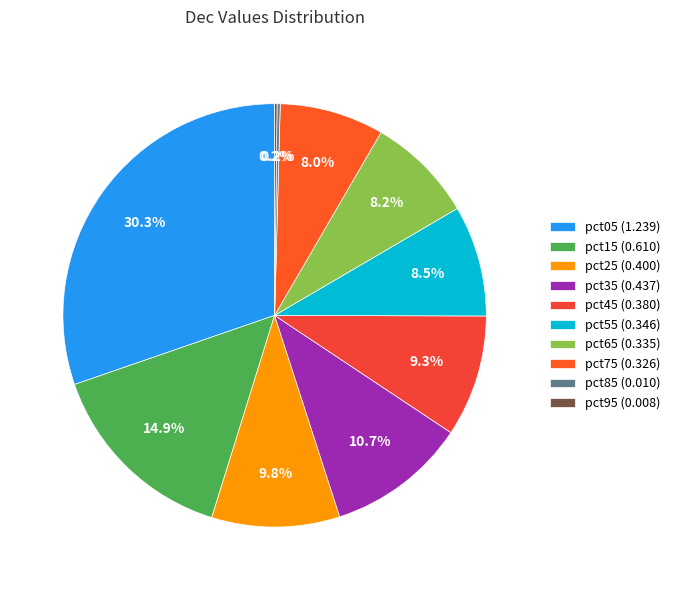

To the nearest percent, what is the difference between the pct05 and pct75 slice percentages?

22%